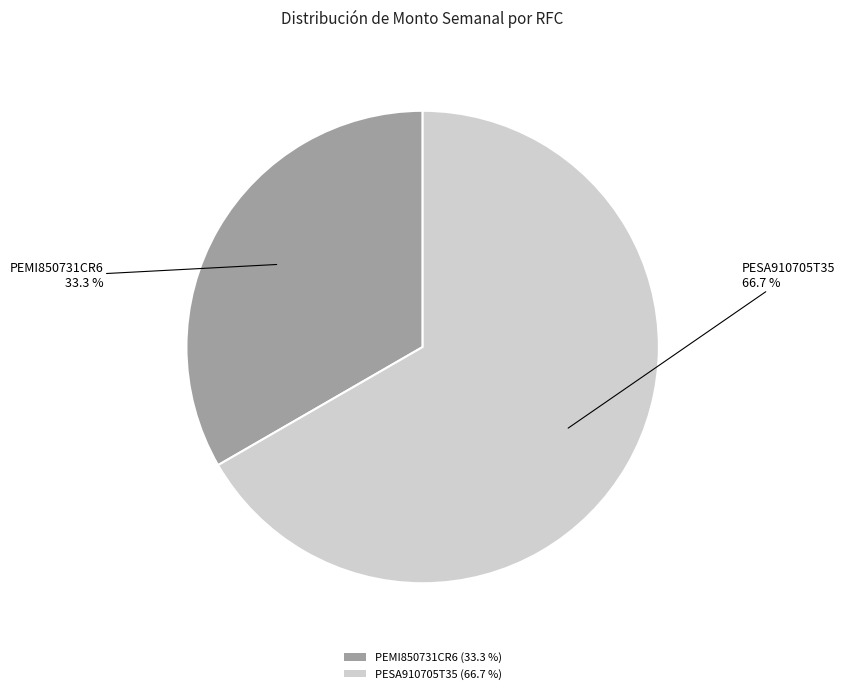

To the nearest percent, what percentage of the pie is PEMI850731CR6?

33%